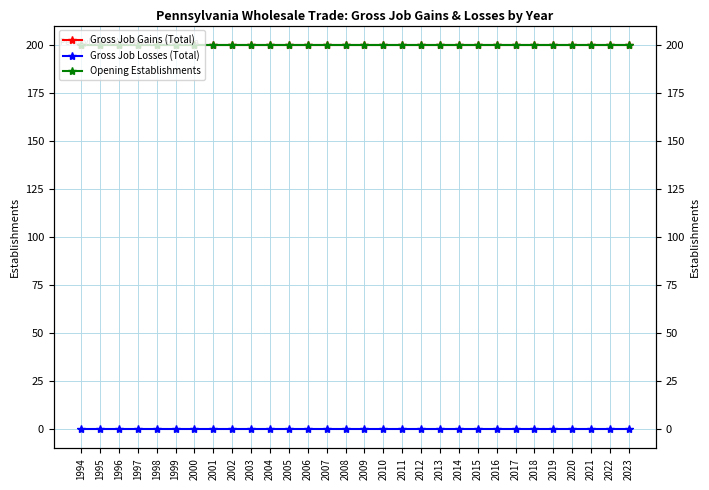

What is the sum of all Opening Establishments values?

6000